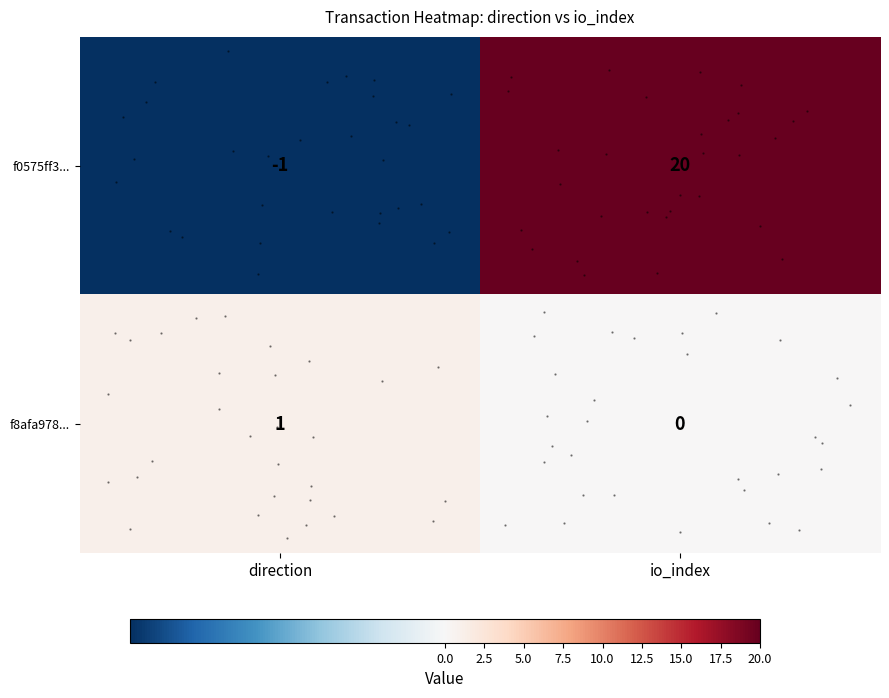

What is the sum of all f8afa978... values?

1